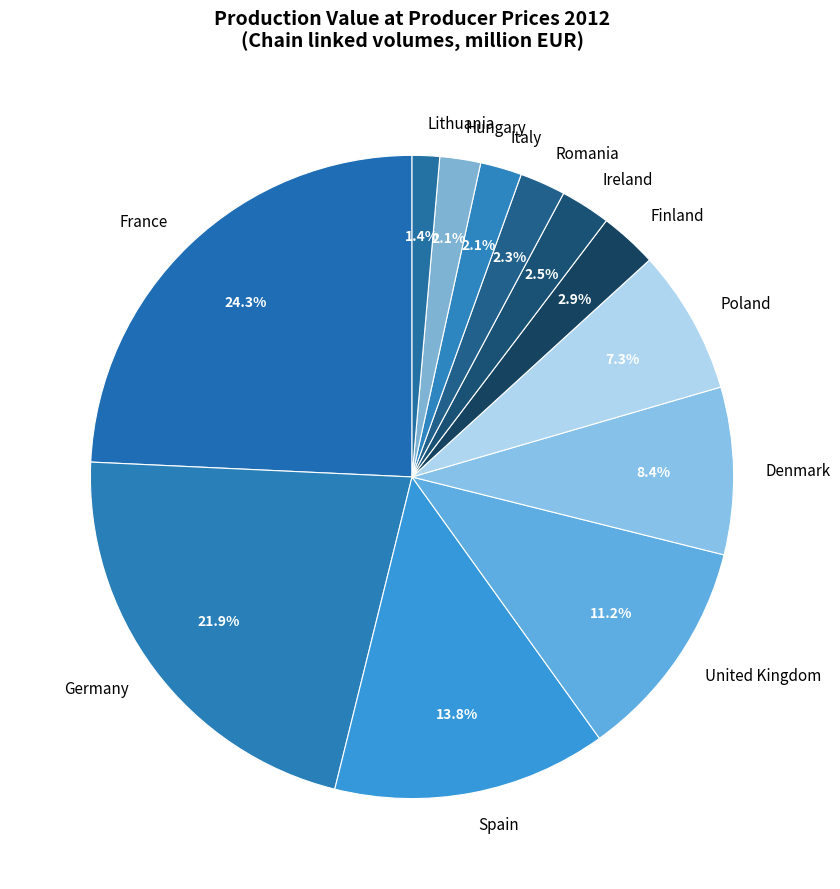

Is it true that Germany is 5% of the pie?

False